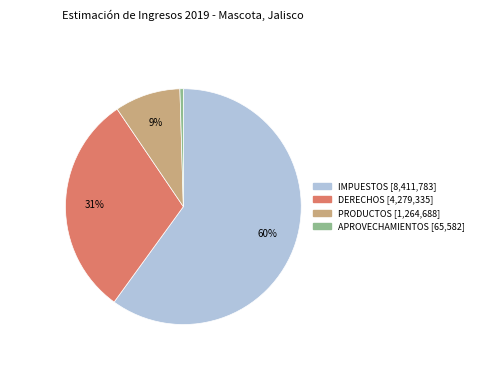

Does any single category account for the majority?

Yes